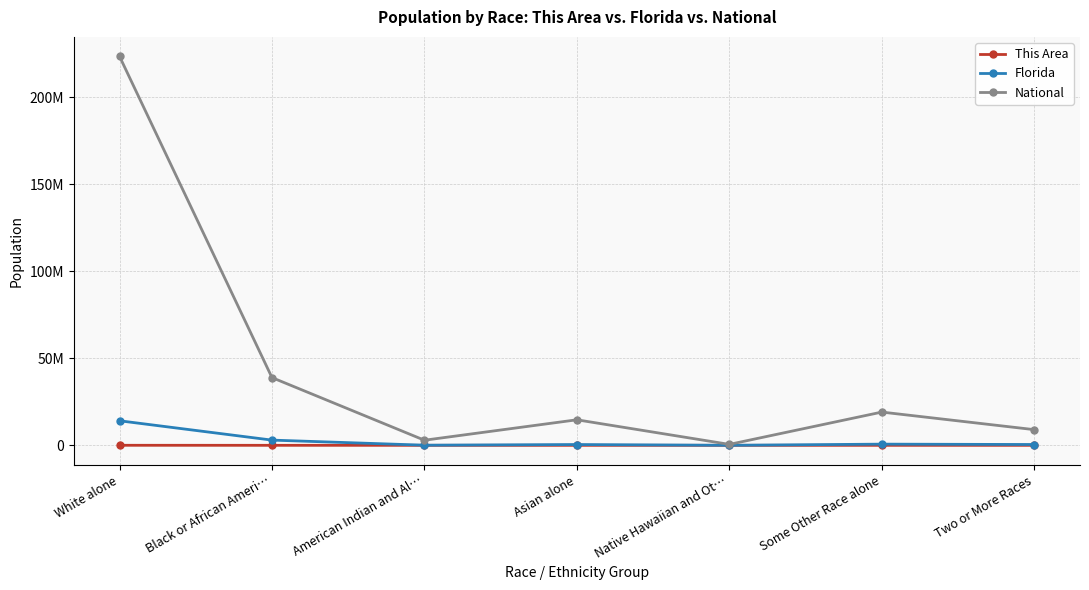

What is the maximum value for This Area?

25224